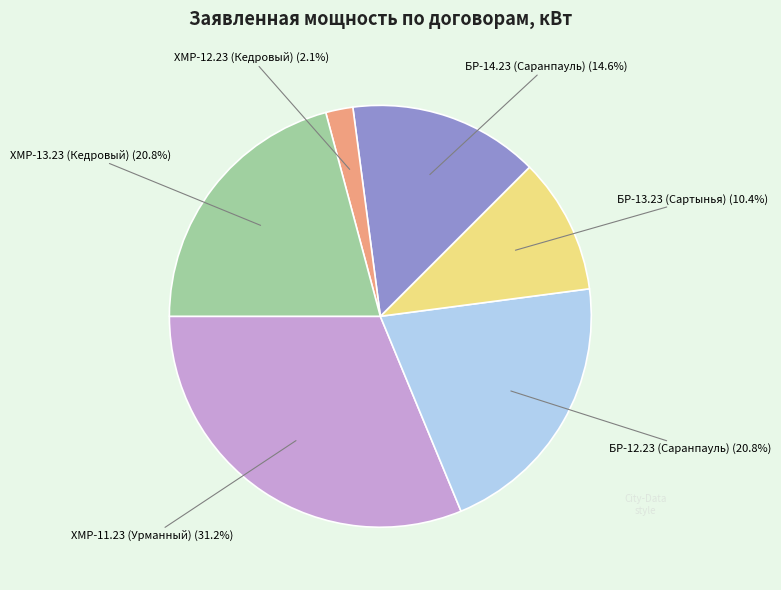

Does ХМР-12.23 (Кедровый) represent more than half of the total?

No